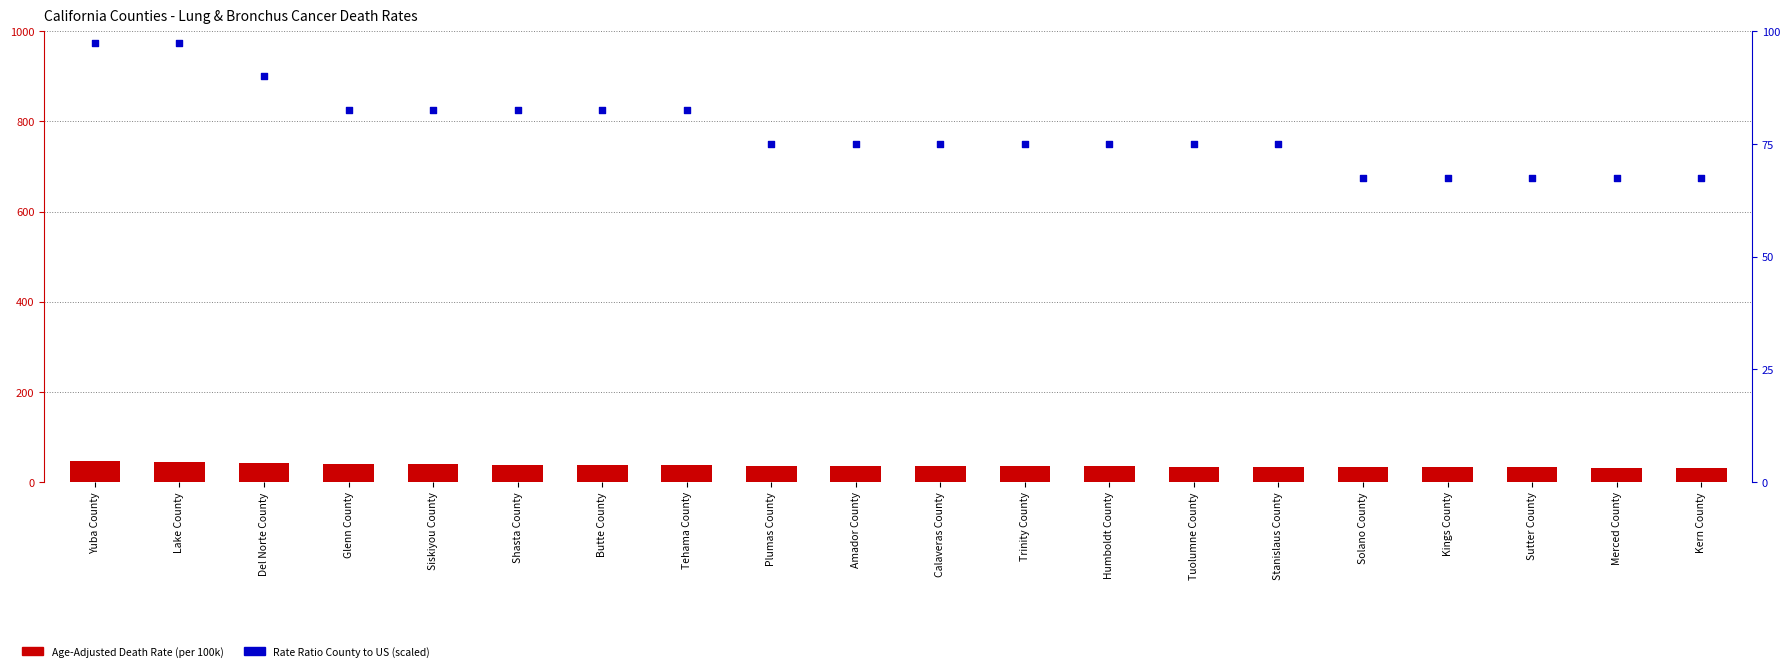

Which series has the largest total across all categories?

Rate Ratio (scaled)